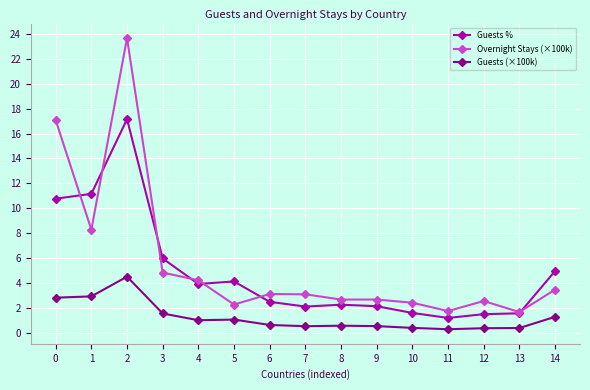

True or false: Guests % and Guests (×100k) intersect in this chart.

False